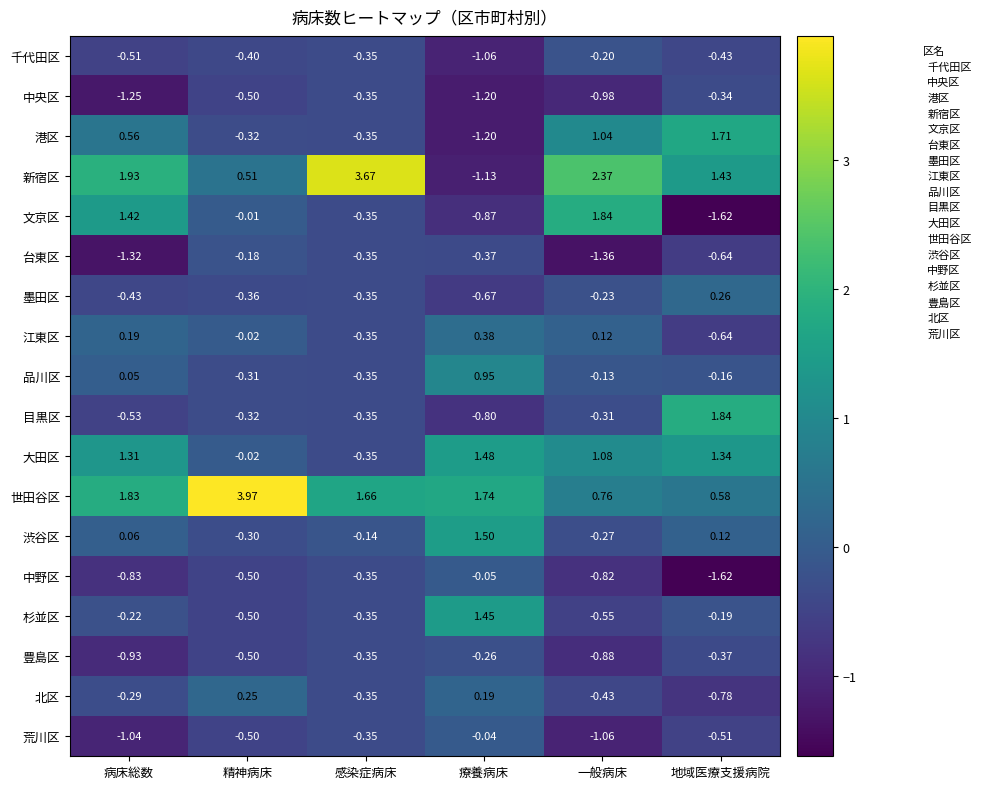

List the labels in order of 新宿区 value, smallest first.

療養病床, 精神病床, 地域医療支援病院, 病床総数, 一般病床, 感染症病床